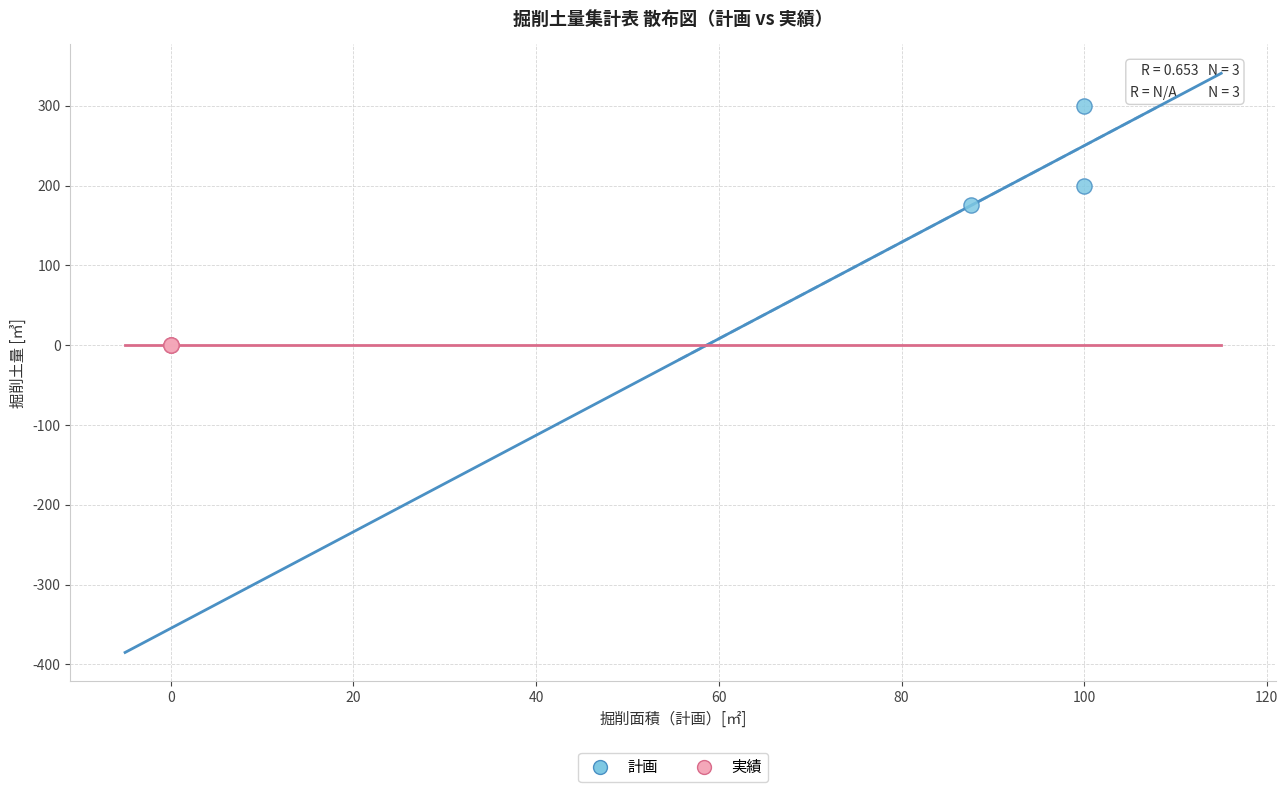

Which series contains the lowest Y value?

実績